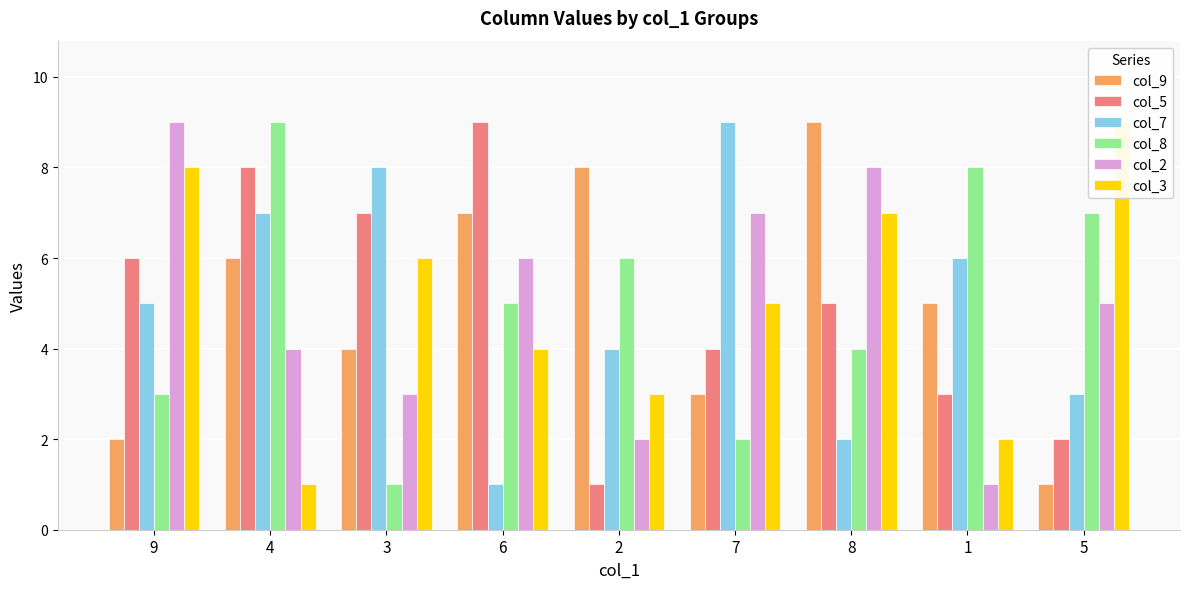

The col_8 series shows 10 at 5. True or false?

False